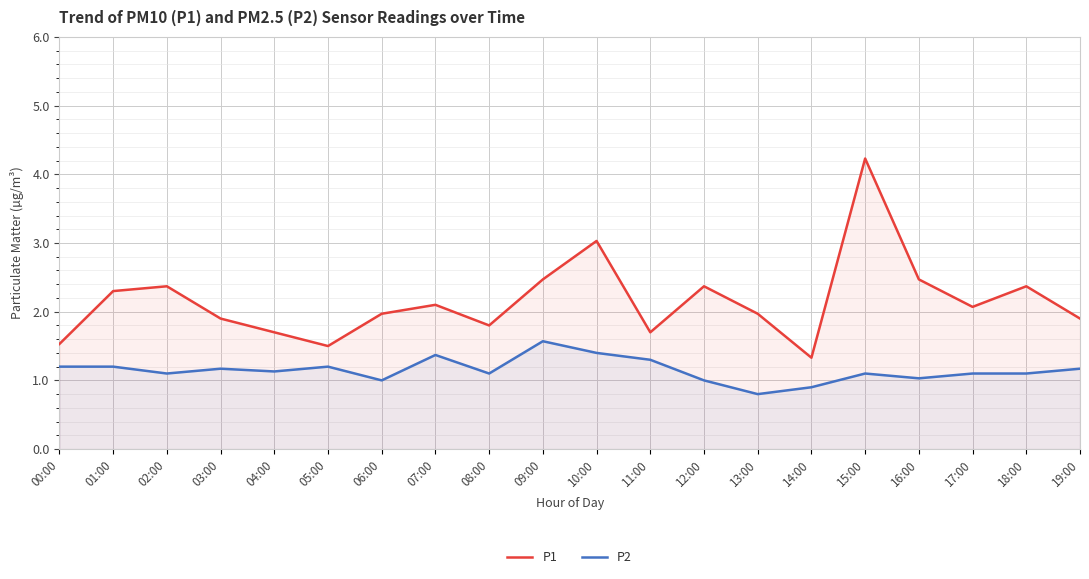

What is the difference between the P1 values at 16:00 and 17:00?

0.4